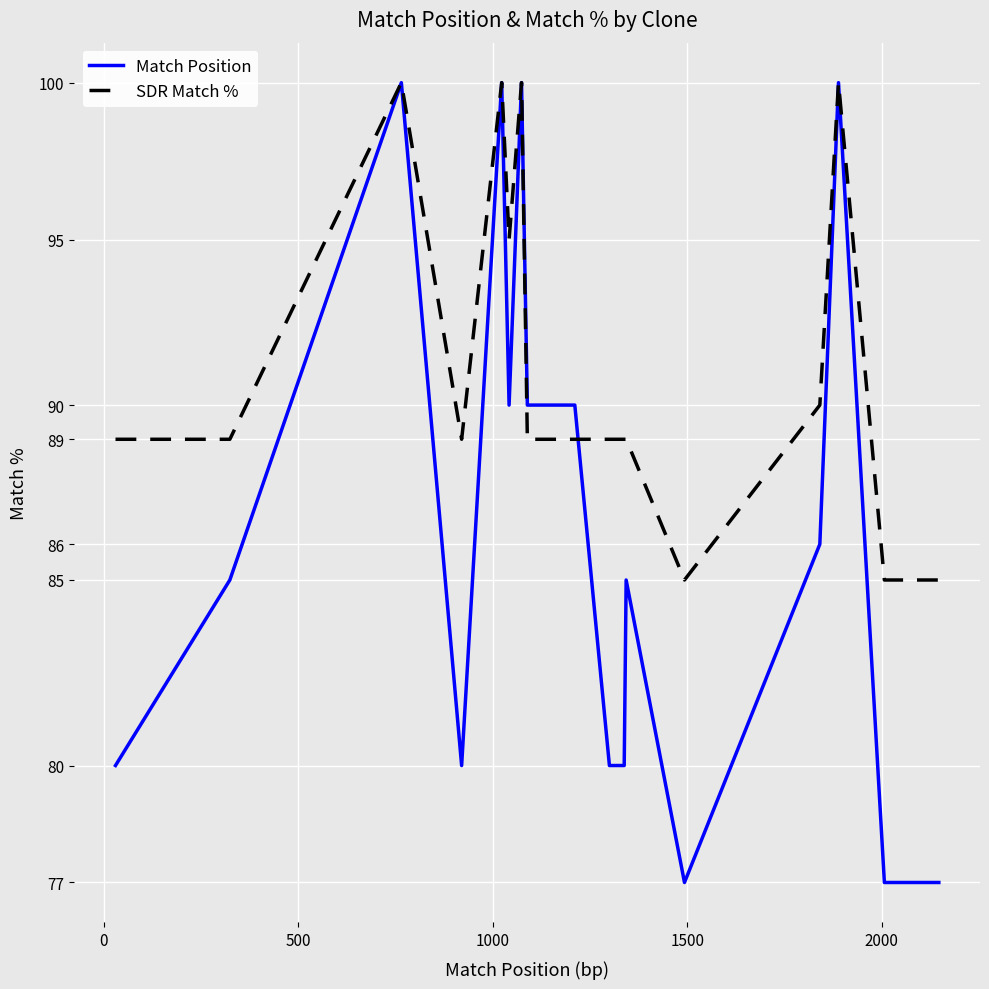

Reading left to right, extract all data points from this chart.

Match Position: 80	85	100	80	100	90	100	90	90	80	80	85	77	77	86	100	77	77
SDR Match %: 89	89	100	89	100	95	100	89	89	89	89	89	85	85	90	100	85	85